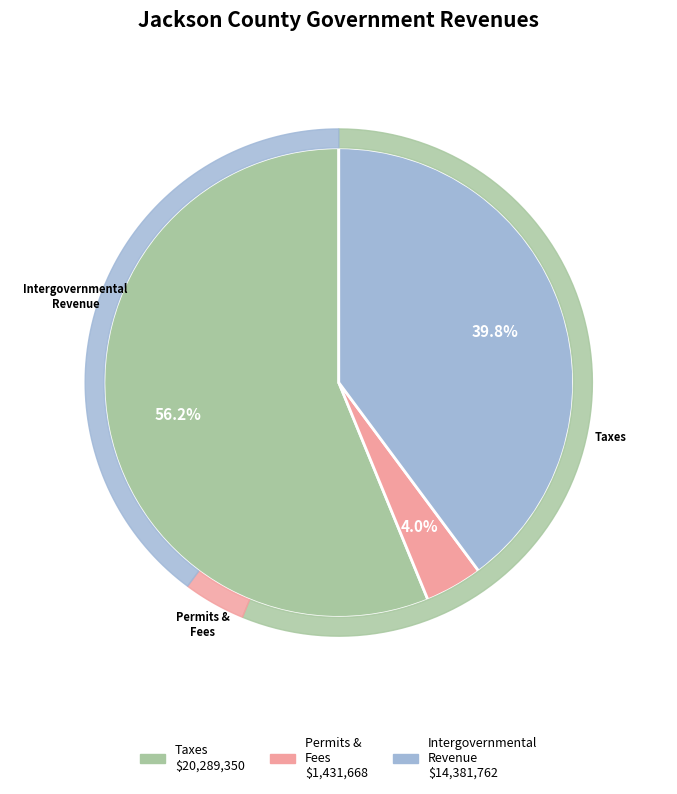

Which slice represents more than half of the pie?

Taxes